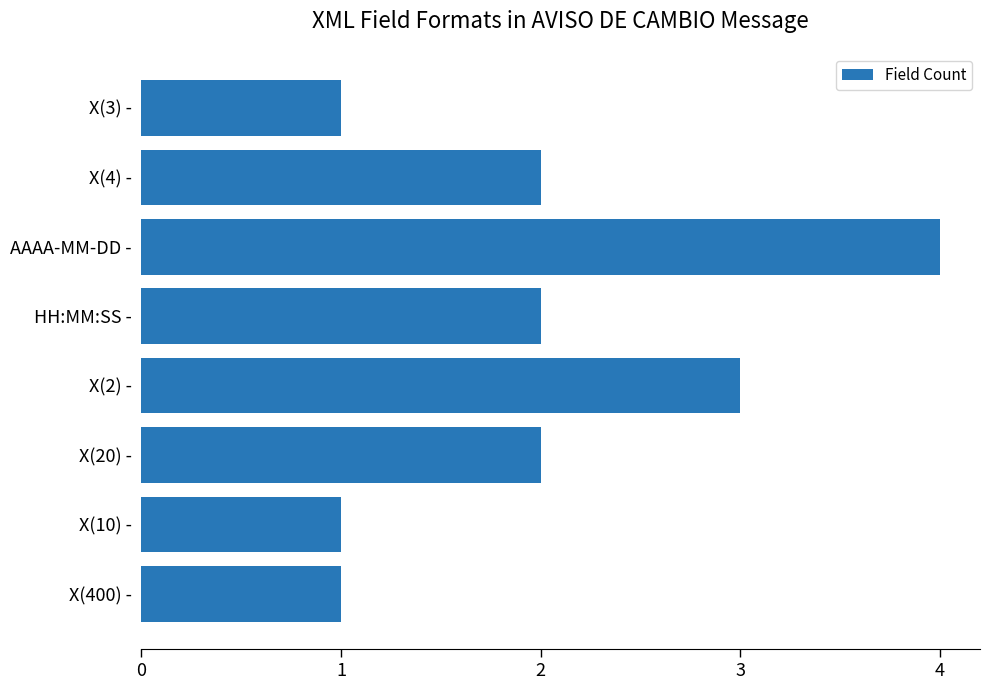

What is the ratio of the value at X(10) - to the value at X(2) -?

0.3